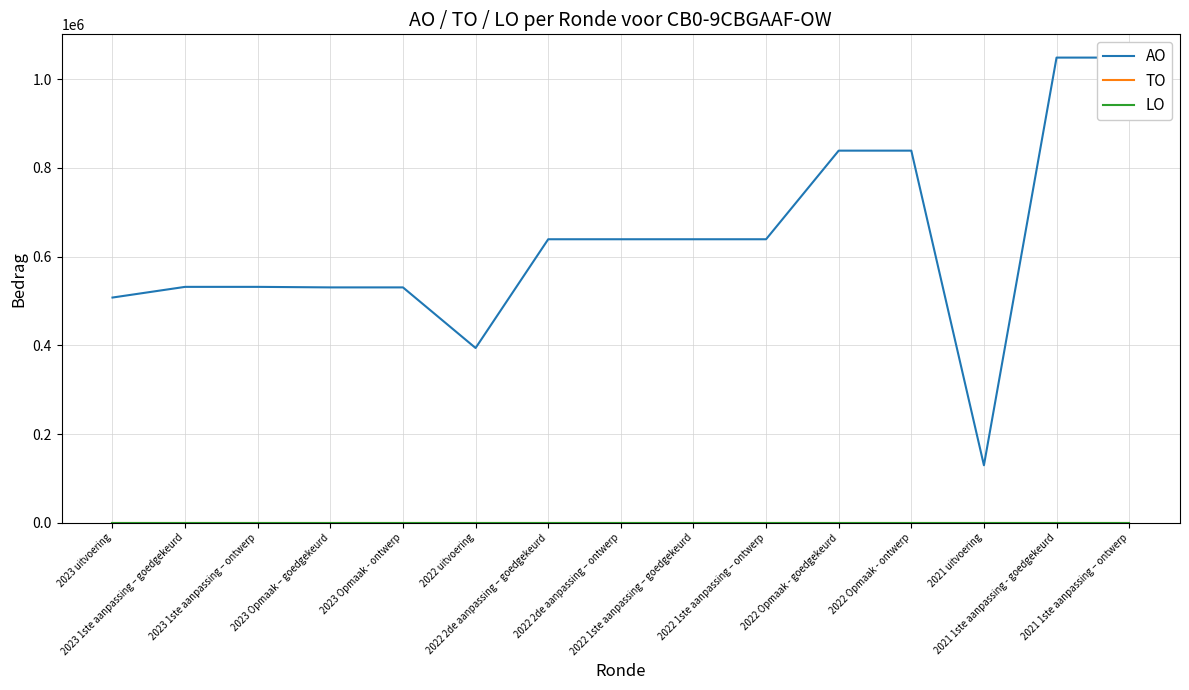

Between 2023 1ste aanpassing – goedgekeurd and 2021 uitvoering, which series saw the biggest shift?

AO